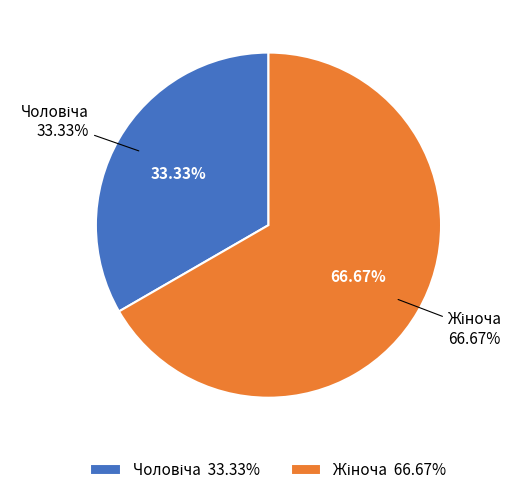

To the nearest percent, what portion does Жіноча represent?

67%